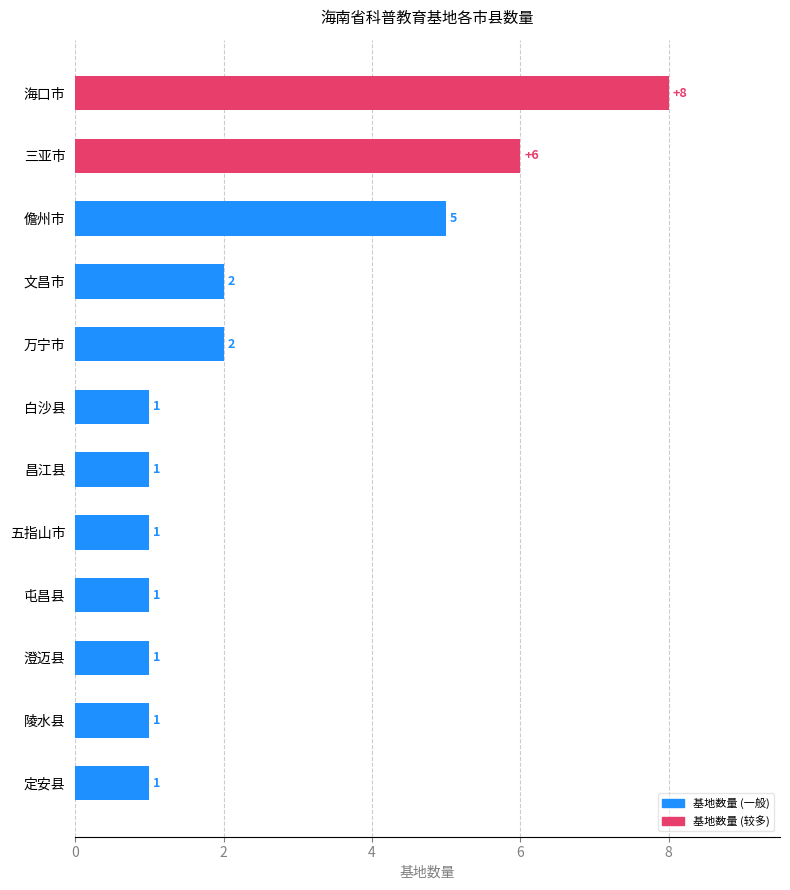

What is the smallest value displayed?

1